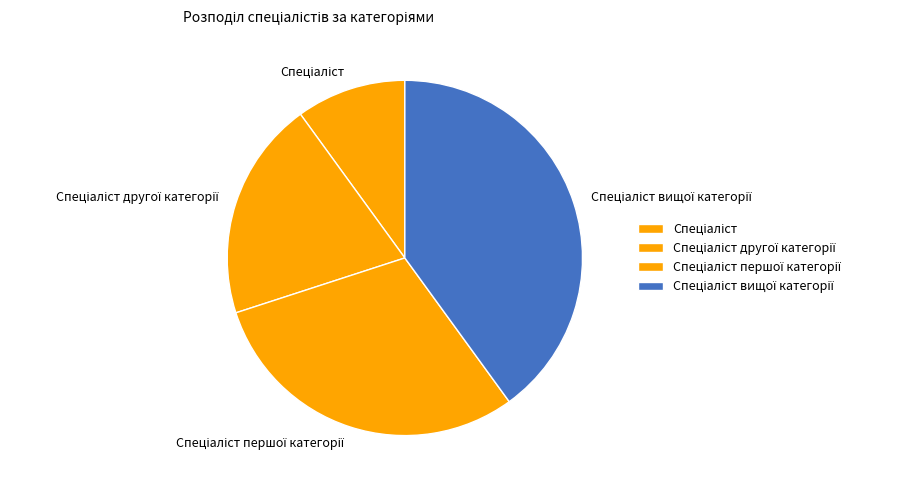

Is there any slice that represents more than half of the pie?

No